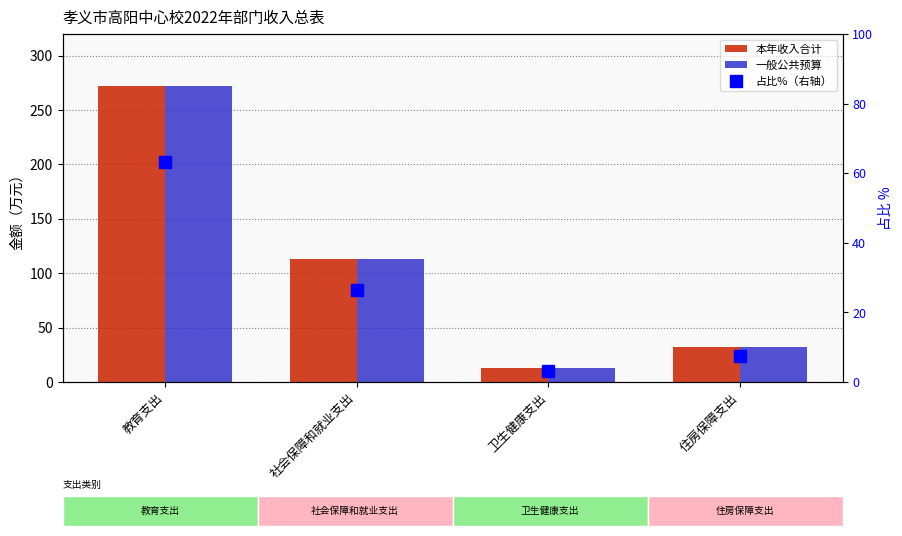

Count the number of data series in this chart.

3